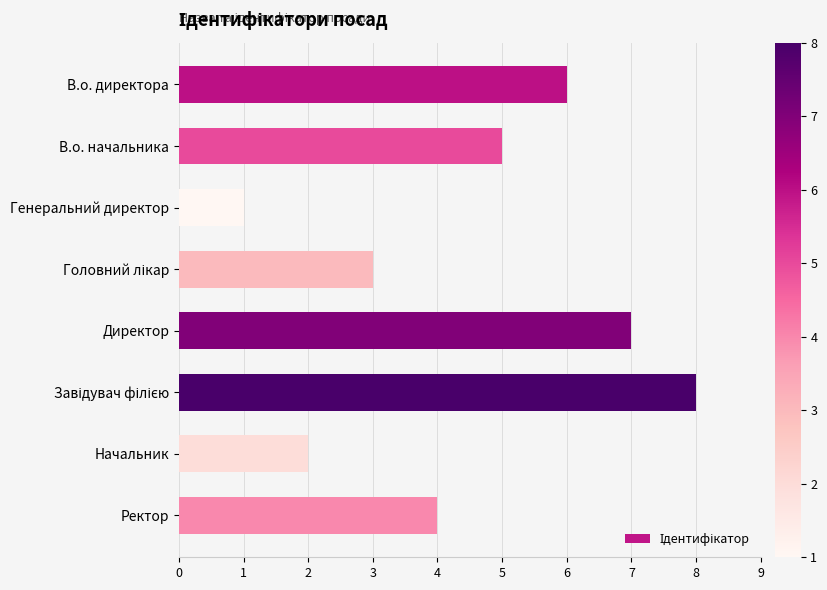

What is the maximum value shown in the chart?

8